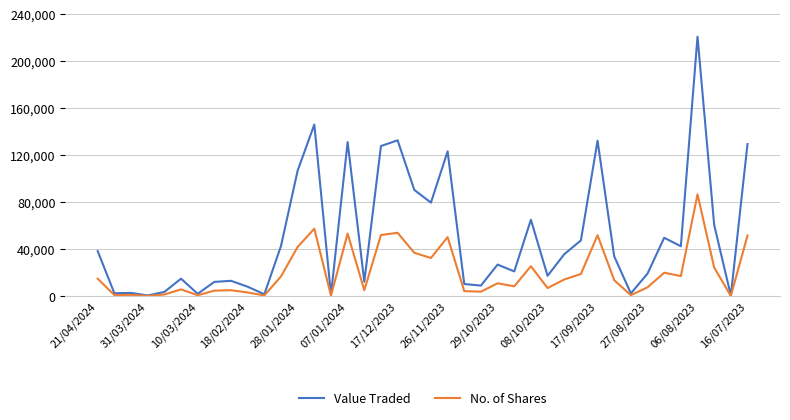

How many categories are shown in the chart?

40